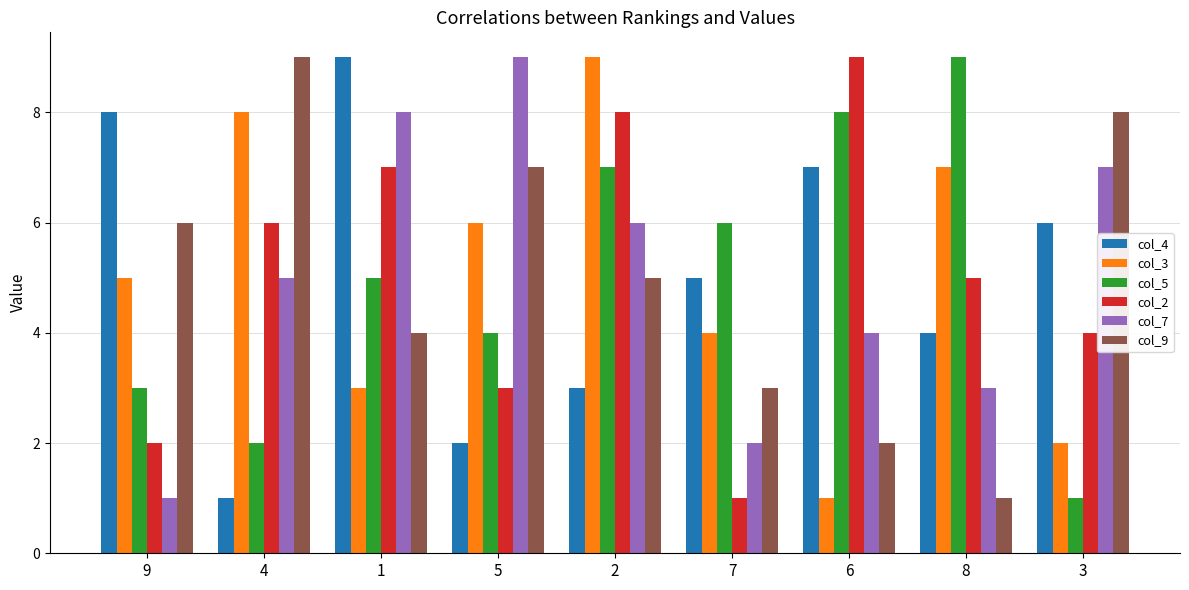

How many categories are shown in the chart?

9